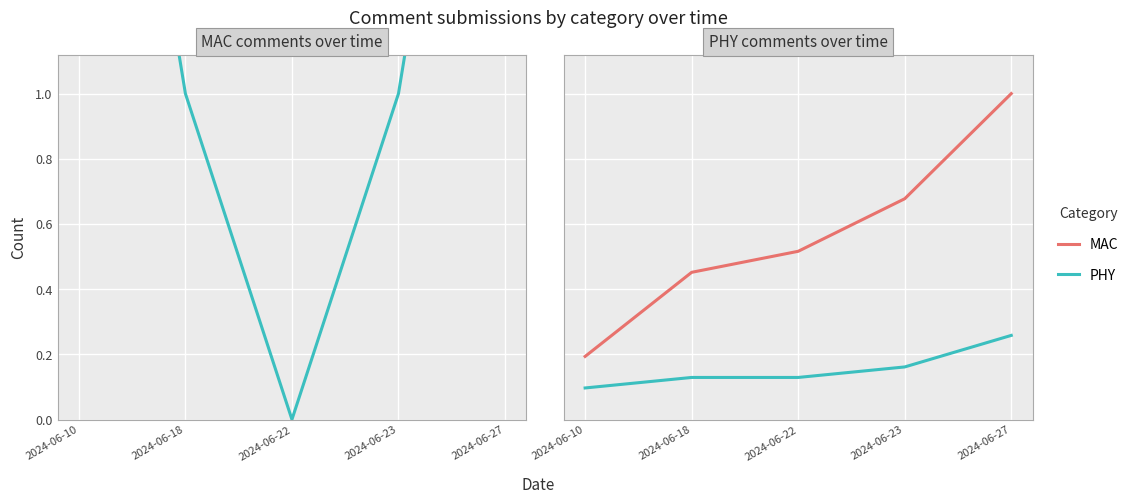

Is the value of MAC at 2024-06-27 greater than the value of PHY at 2024-06-27?

Yes